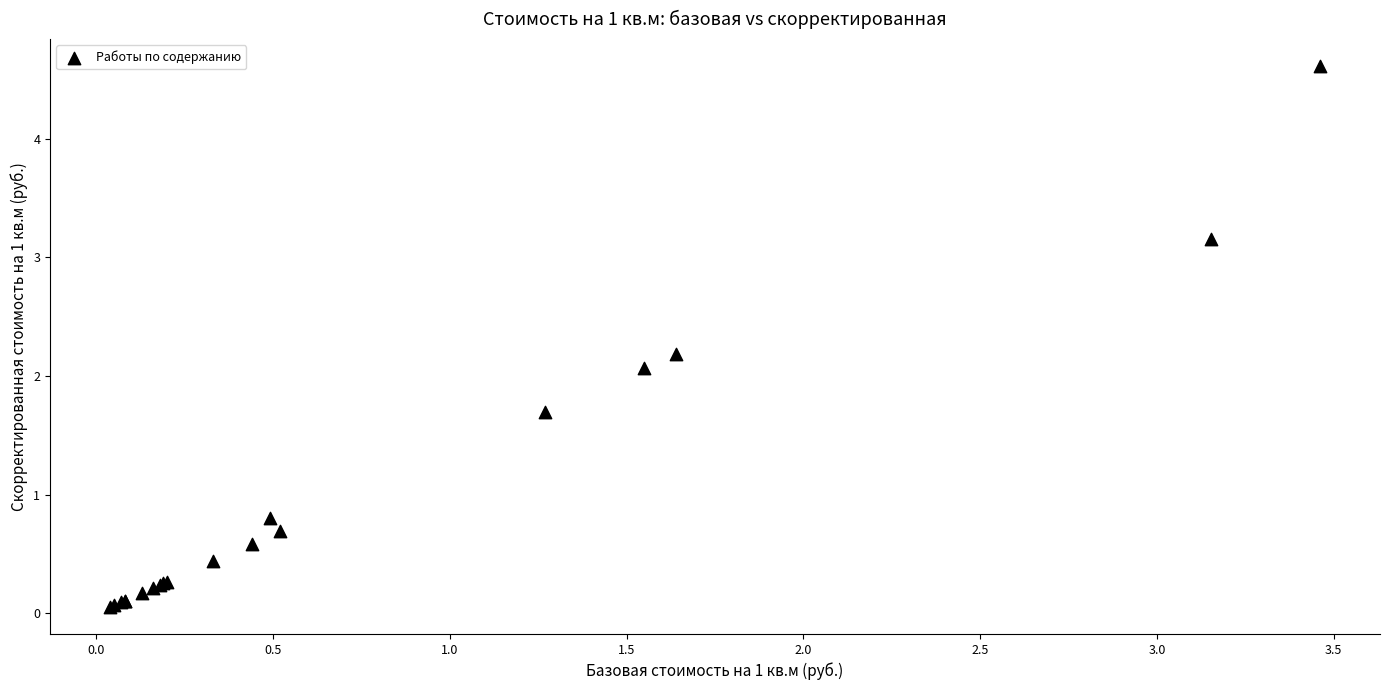

What Y value in the scatter plot is closest to 2?

2.1